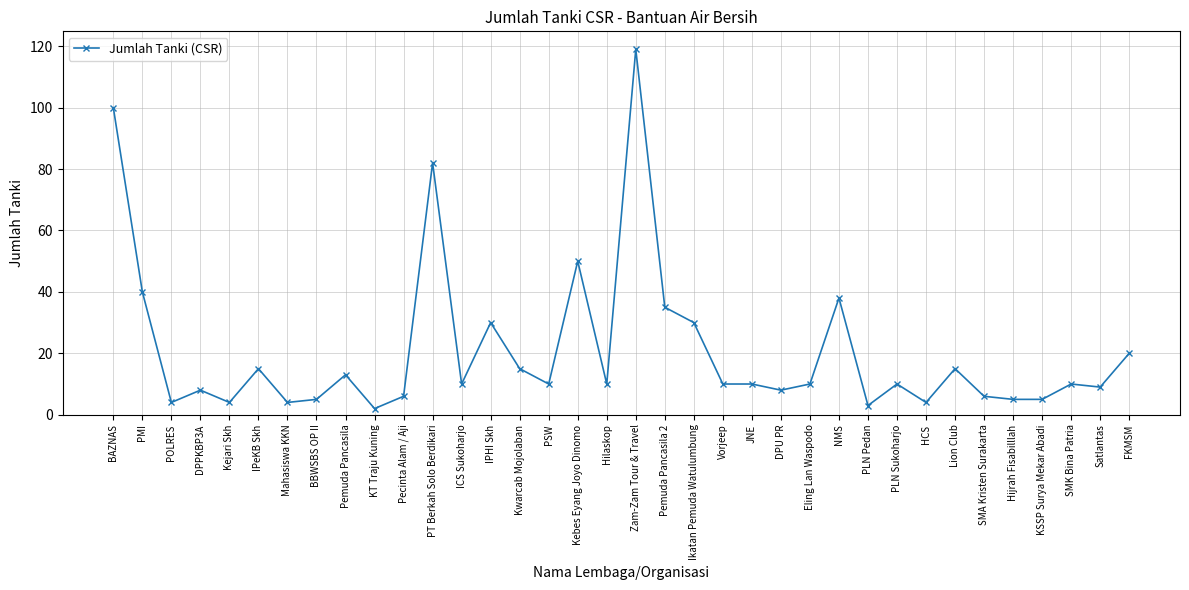

Between FKMSM and Kejari Skh, which is larger?

FKMSM